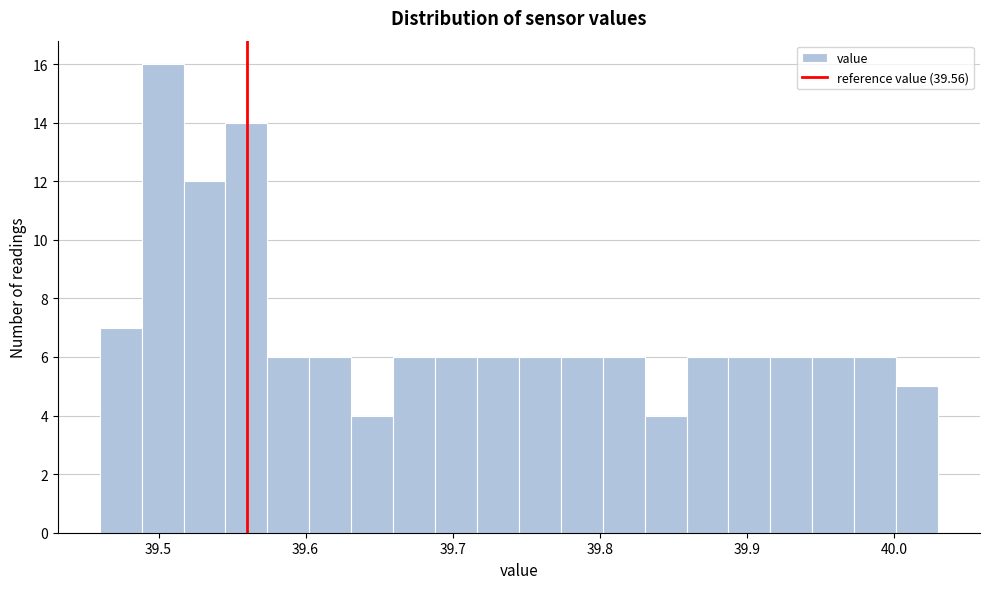

Read against the x-axis, roughly where is the centre of the tallest bar?

39.50